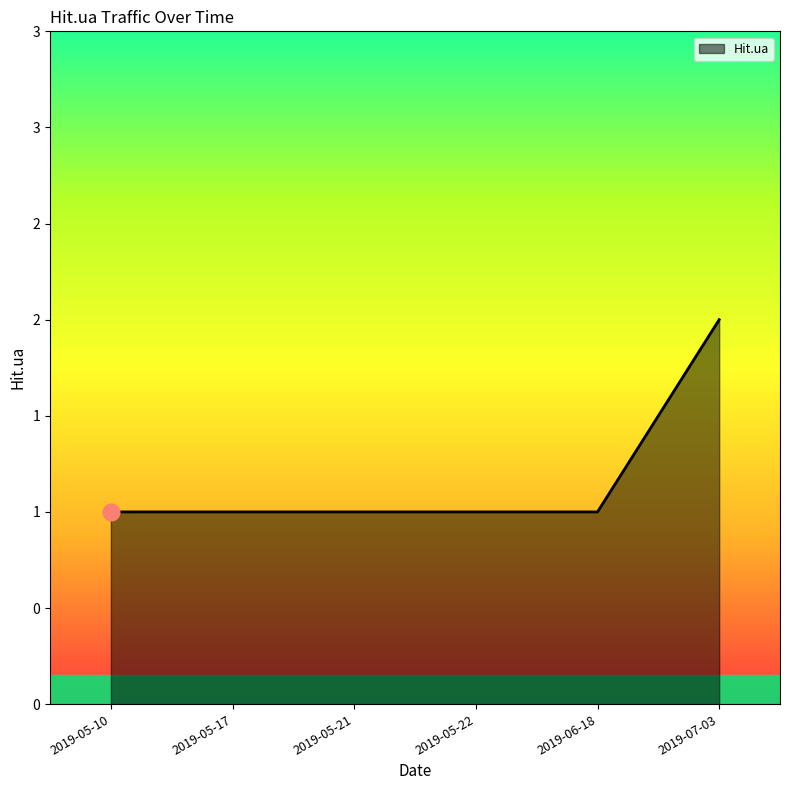

What is the label of the 3rd point from the right?

2019-05-22